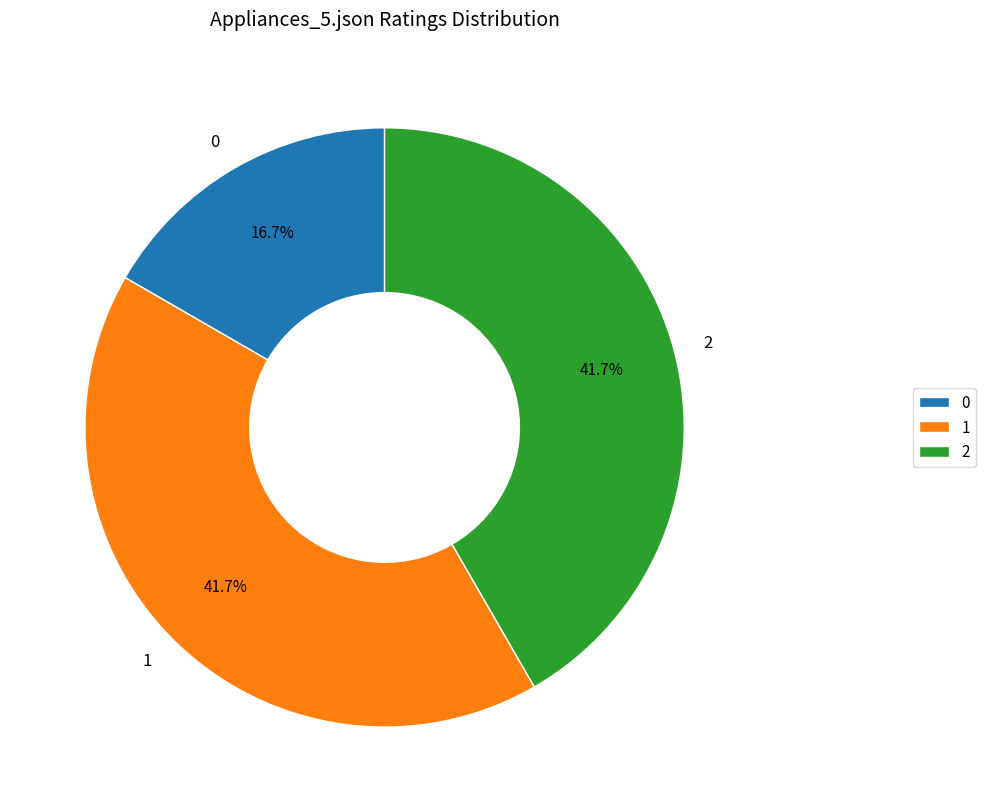

Is there any slice that represents more than half of the pie?

No